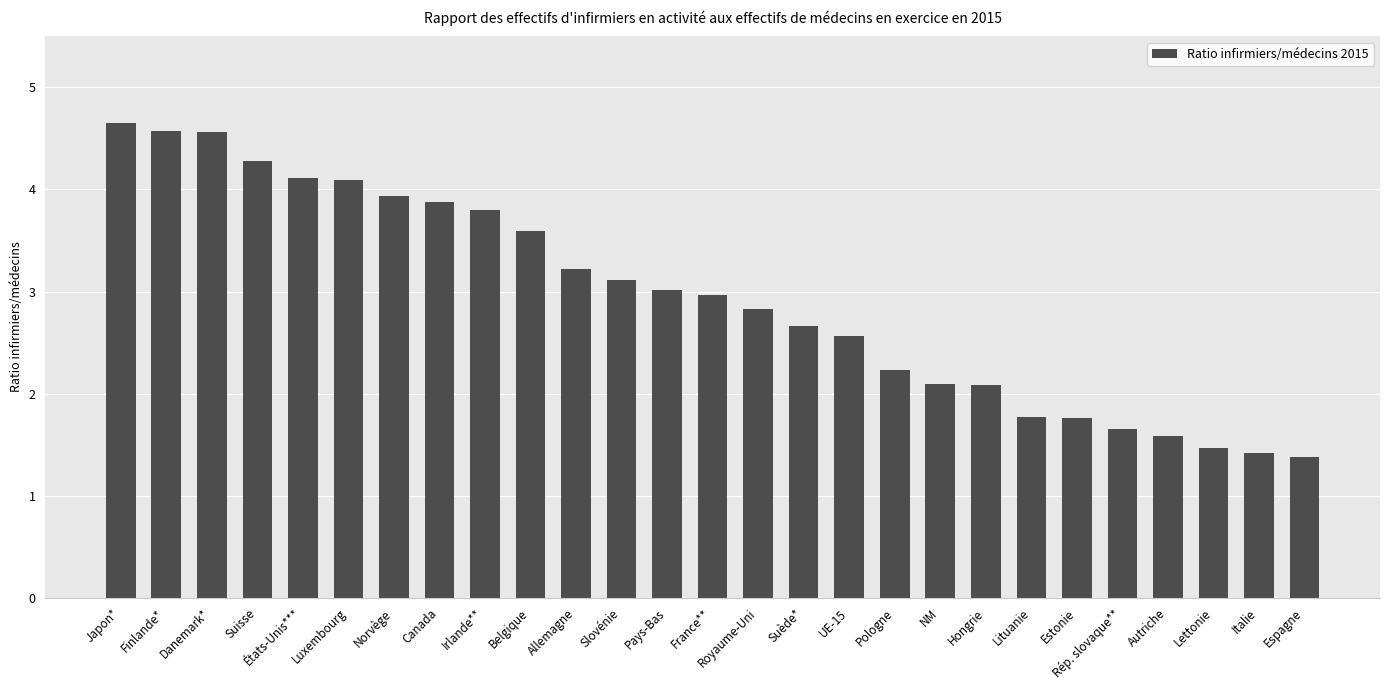

What is the greatest value displayed?

4.6